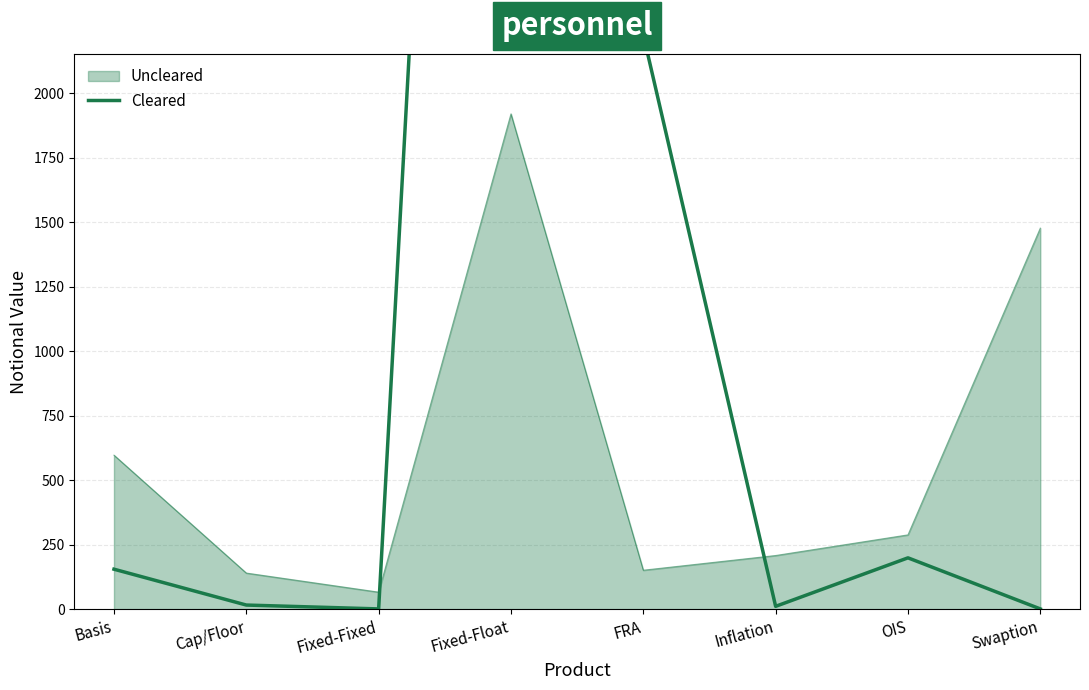

Is it true that the value at OIS is 199?

True